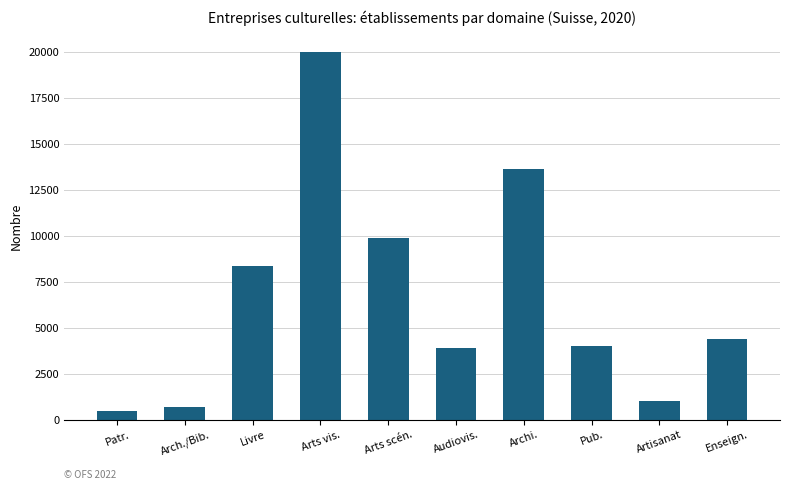

What is the sum of all values?

66396